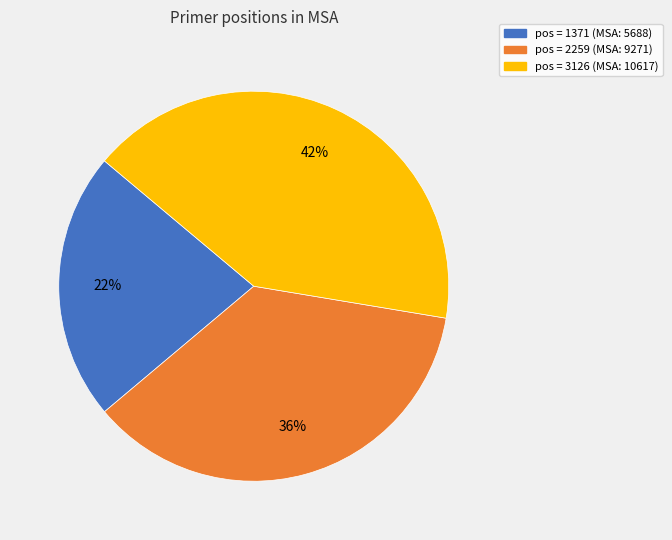

Does any single category account for the majority?

No